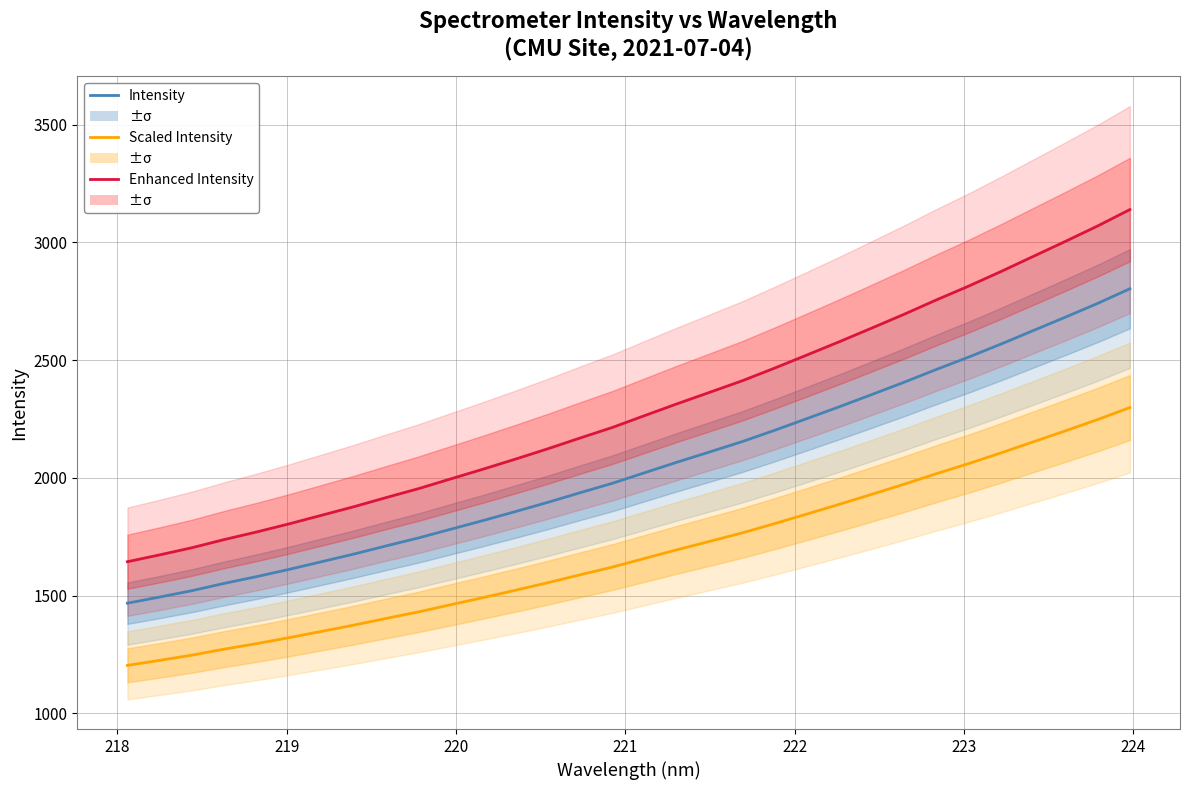

How many distinct data groups are displayed?

3